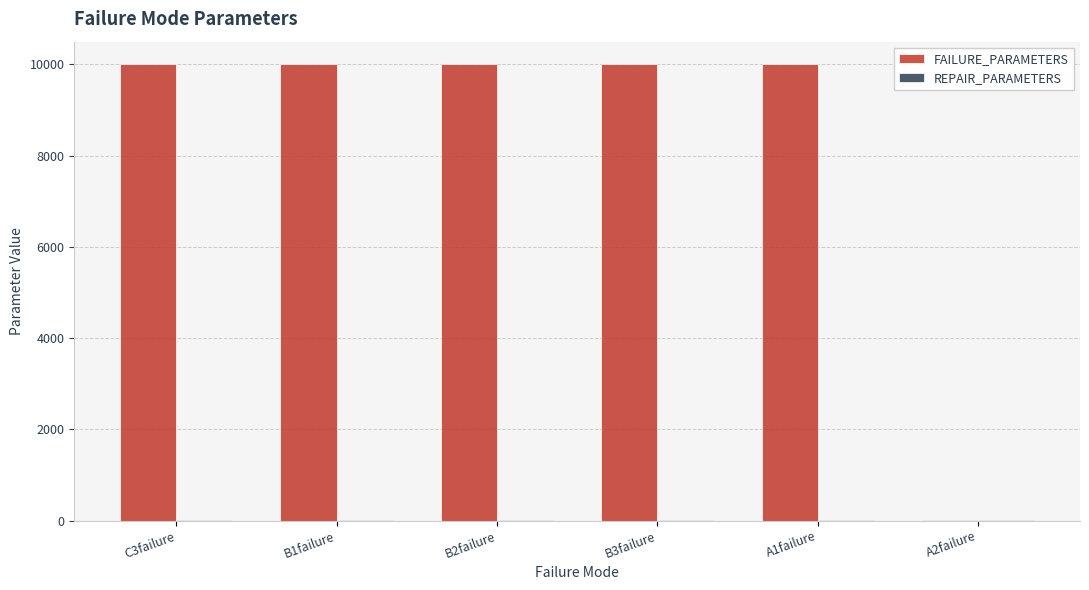

Between B2failure and A2failure, which series saw the biggest shift?

FAILURE_PARAMETERS